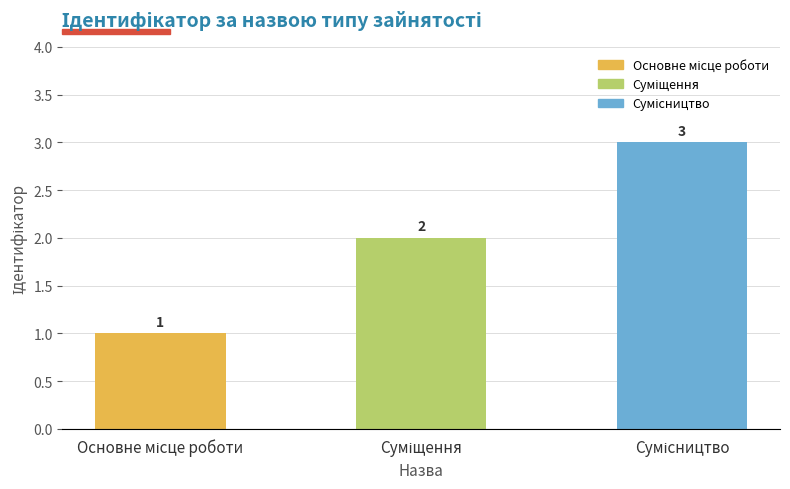

Count the values in the range 1 to 3.

3